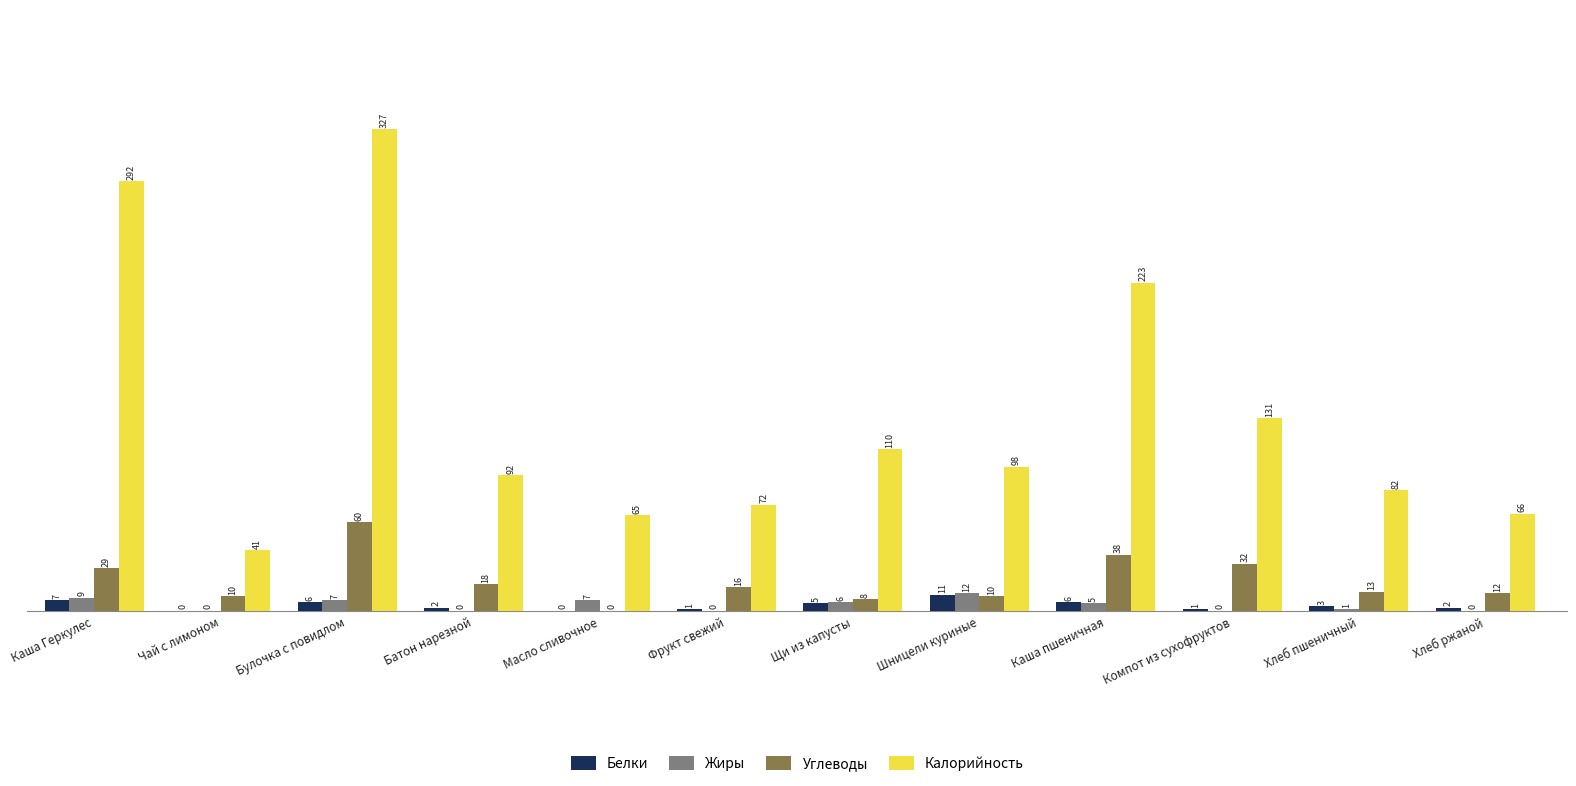

What is the greatest value displayed?

327